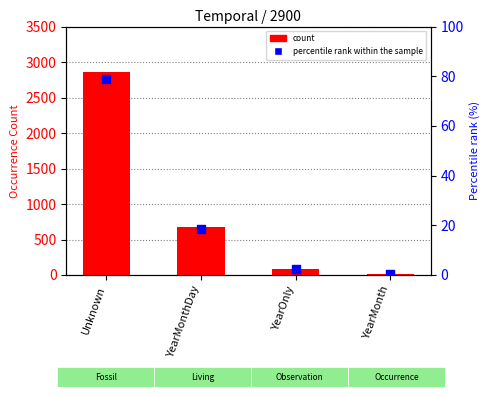

Which series contains the lowest Y value?

percentile rank within the sample